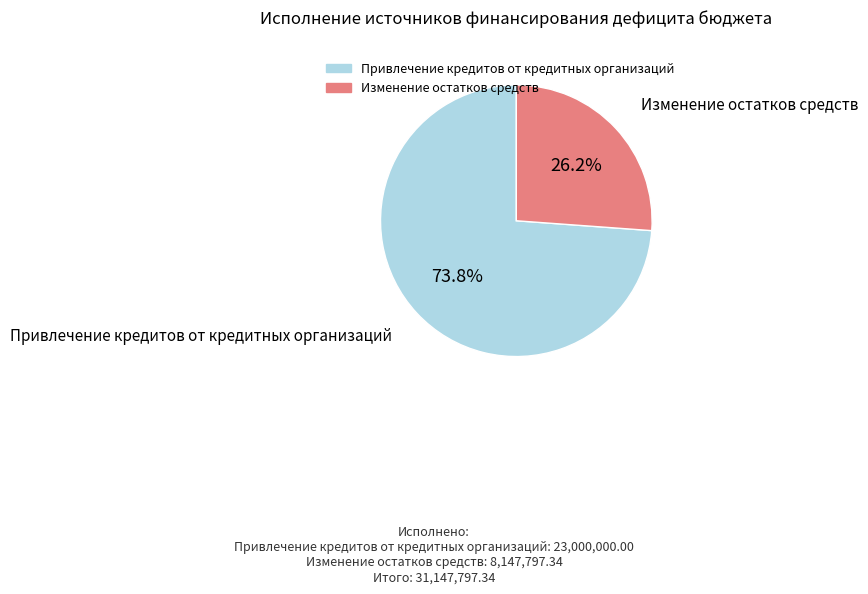

To the nearest percent, what percentage of the pie is Привлечение кредитов от кредитных организаций?

74%